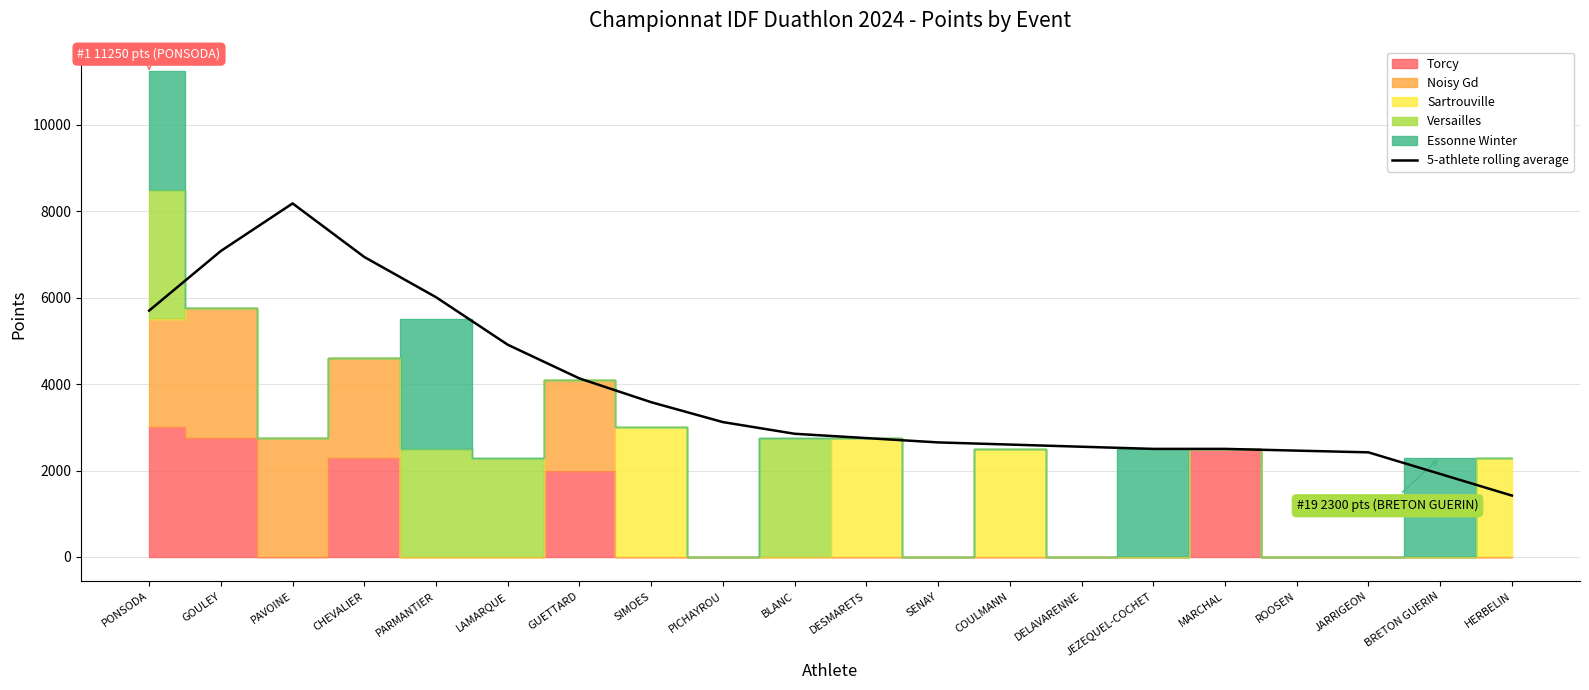

At which label does the data first exceed 2850?

PONSODA